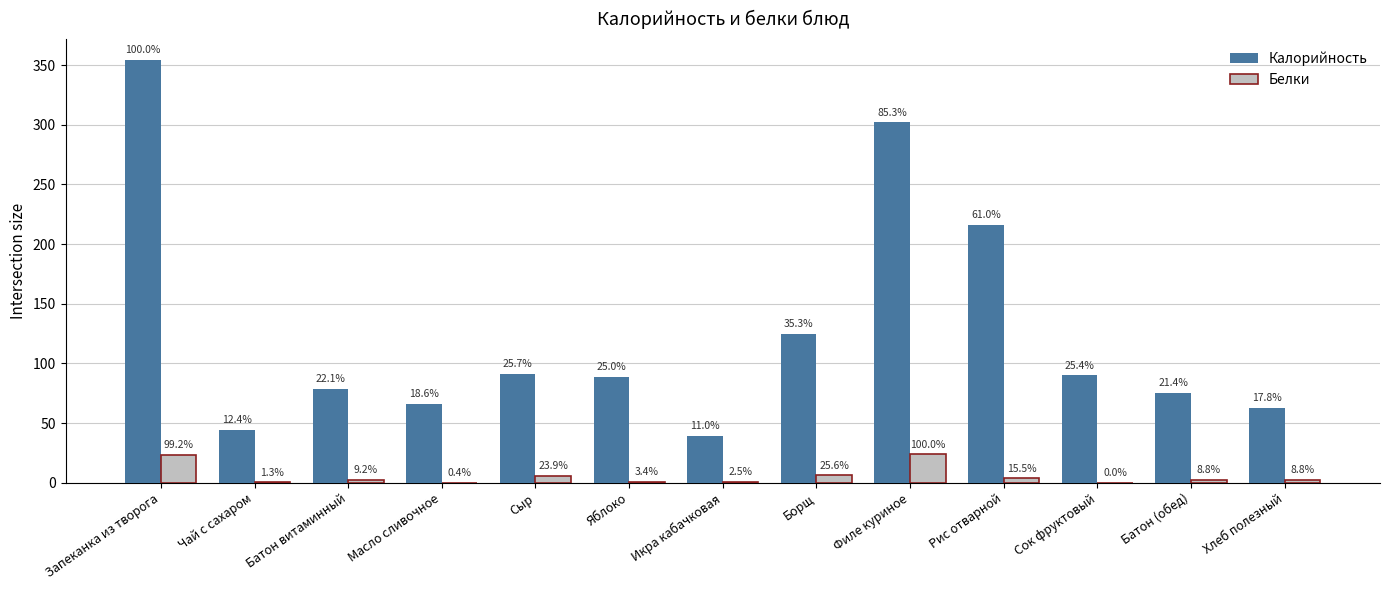

Reading right to left, what are all the values shown in this chart?

Калорийность: Хлеб полезный=63.0	Батон (обед)=75.6	Сок фруктовый=90.0	Рис отварной=216.0	Филе куриное=302.0	Борщ=125.0	Икра кабачковая=39.0	Яблоко=88.4	Сыр=91.0	Масло сливочное=66.0	Батон витаминный=78.4	Чай с сахаром=44.0	Запеканка из творога=354.0
Белки: Хлеб полезный=2.1	Батон (обед)=2.1	Сок фруктовый=0.0	Рис отварной=3.7	Филе куриное=23.8	Борщ=6.1	Икра кабачковая=0.6	Яблоко=0.8	Сыр=5.7	Масло сливочное=0.1	Батон витаминный=2.2	Чай с сахаром=0.3	Запеканка из творога=23.6